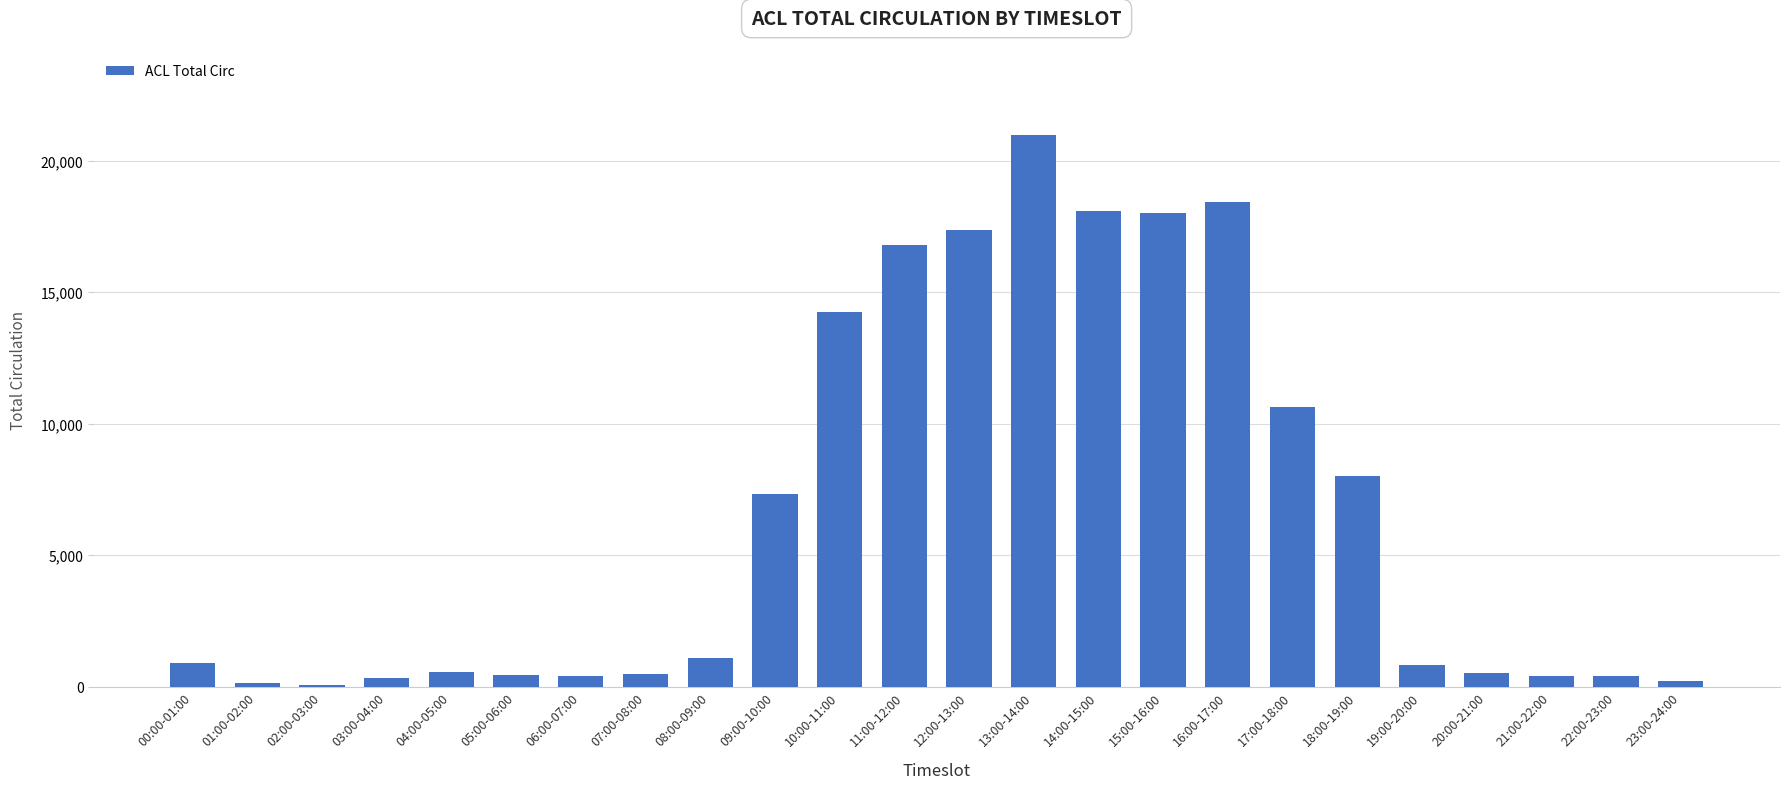

What is the change in value from 11:00-12:00 to 15:00-16:00?

+1243